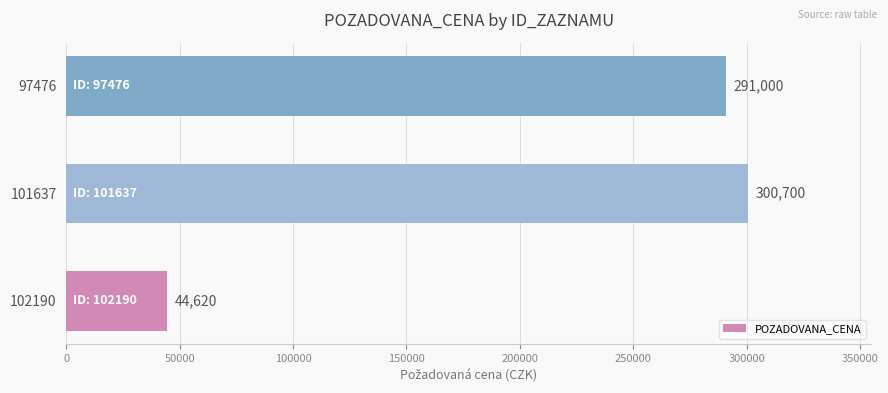

What is the change in value from 101637 to 97476?

-9700